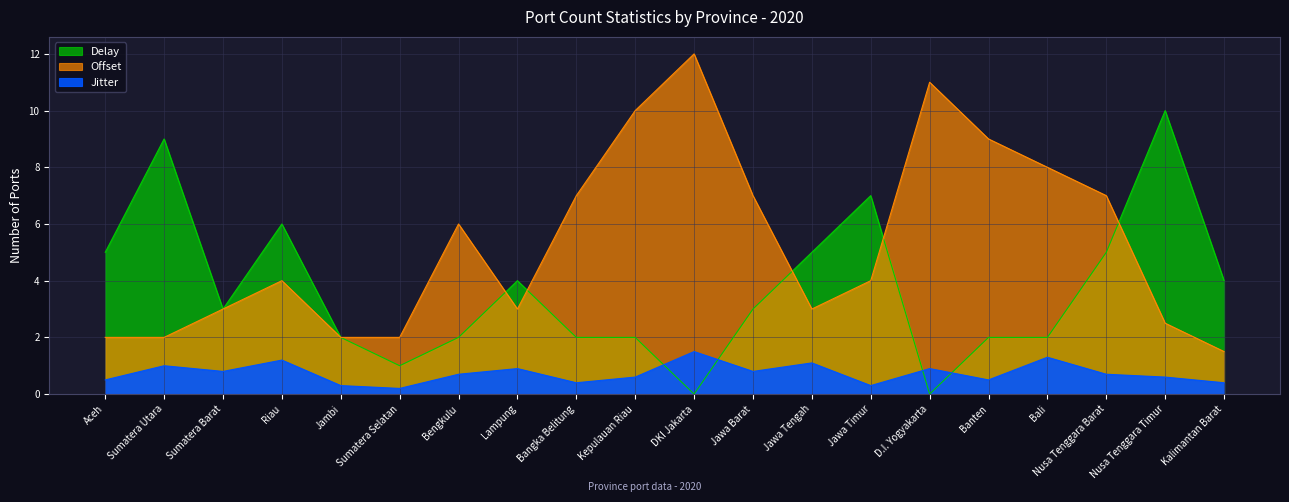

How many interior local valleys does the Jitter series have?

6